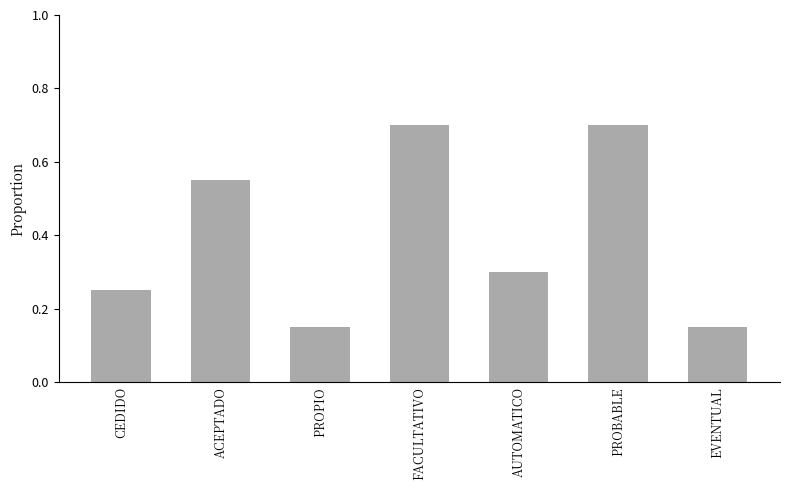

The value at PROBABLE is 0.7. True or false?

True